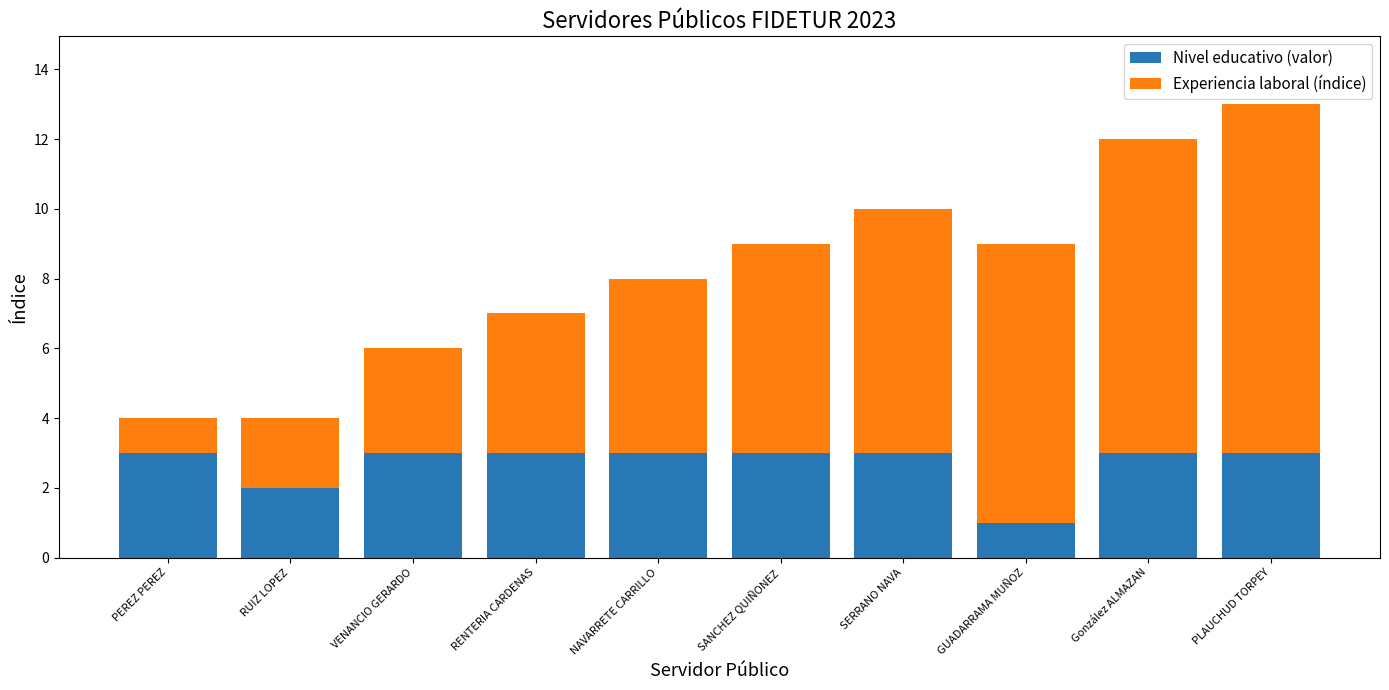

At which category is the sum across all series the highest?

PLAUCHUD TORPEY